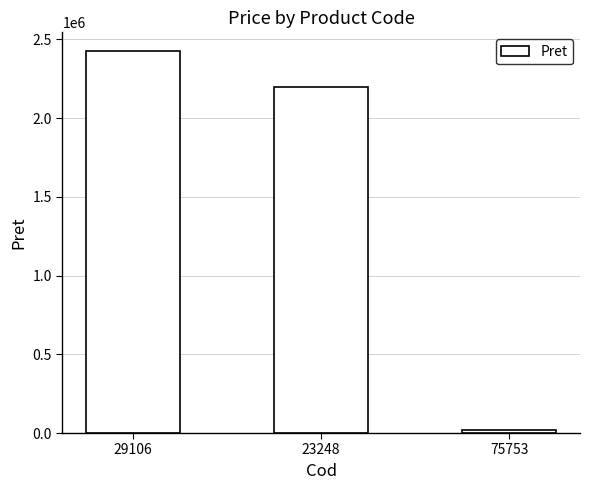

Does the chart contain any negative values?

No